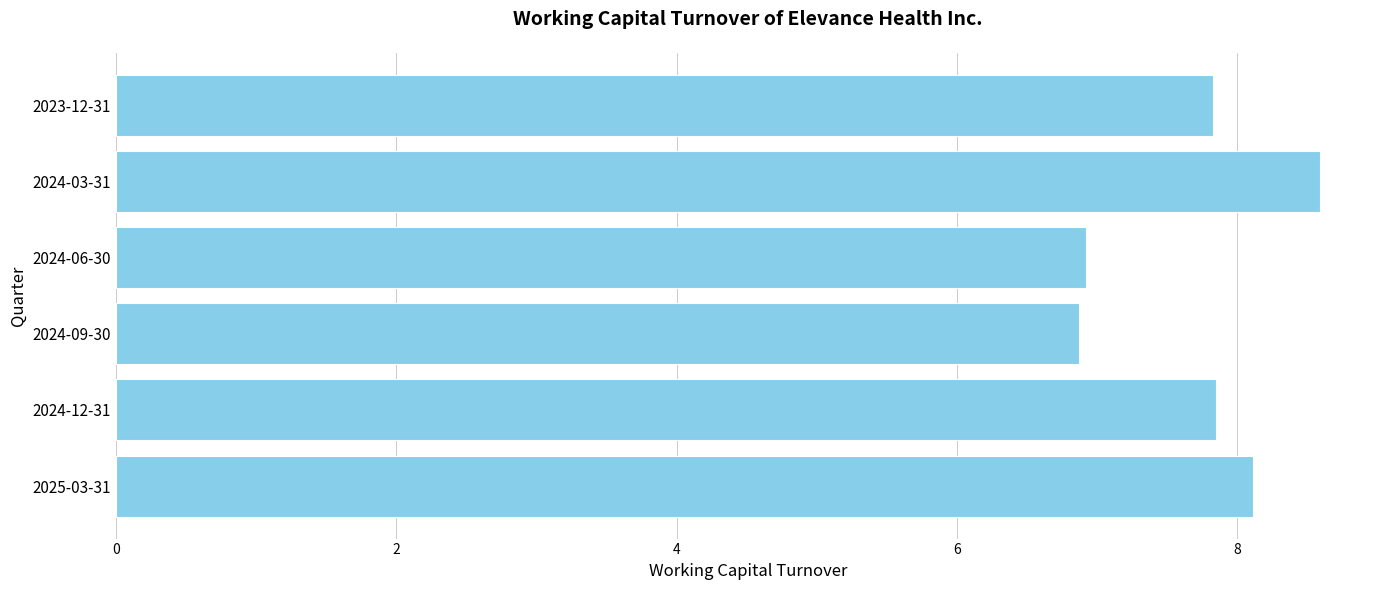

What is the sum of all values?

46.2